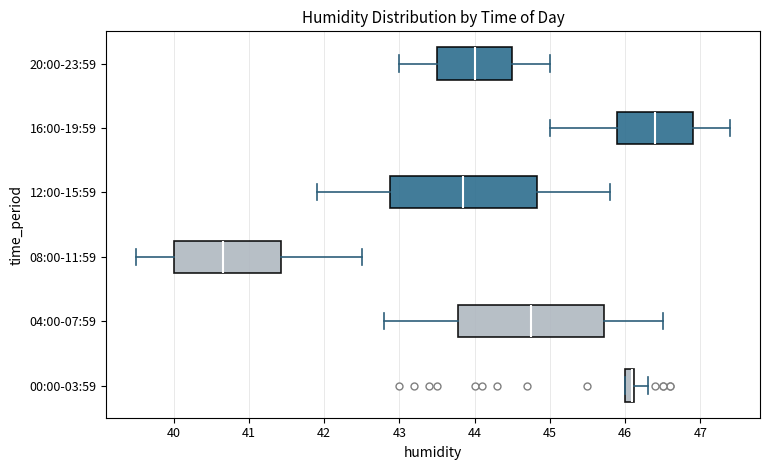

Where does the left whisker of the box for 12:00-15:59 end on the x-axis? The values are not printed on the chart, so give them approximately, as read against the axis.

41.9